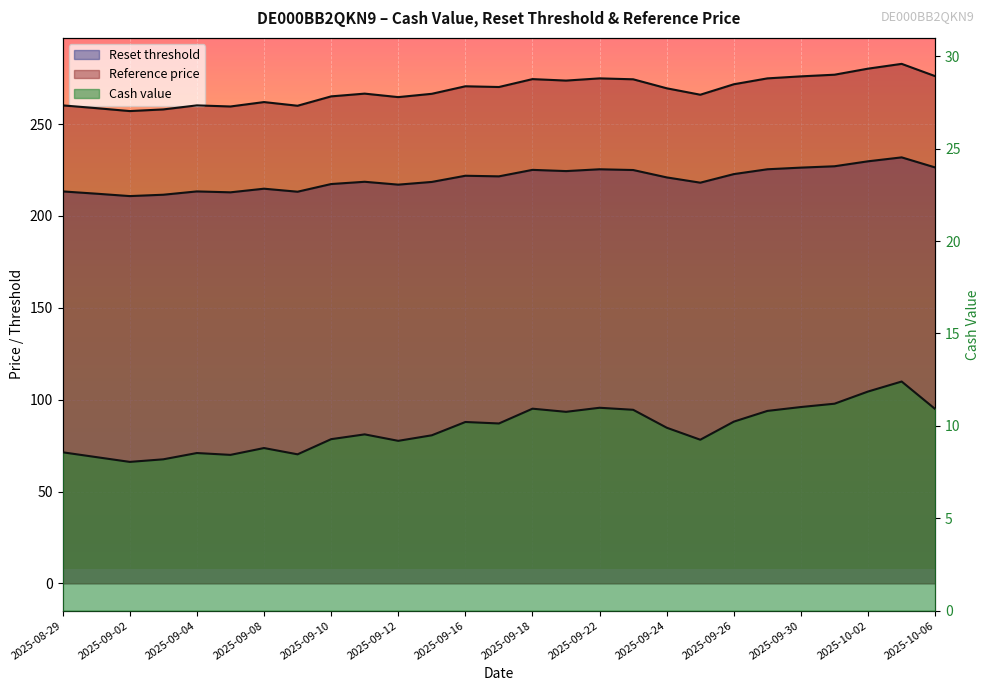

Is it true that Reference price equals 273.7 at 2025-09-19?

True